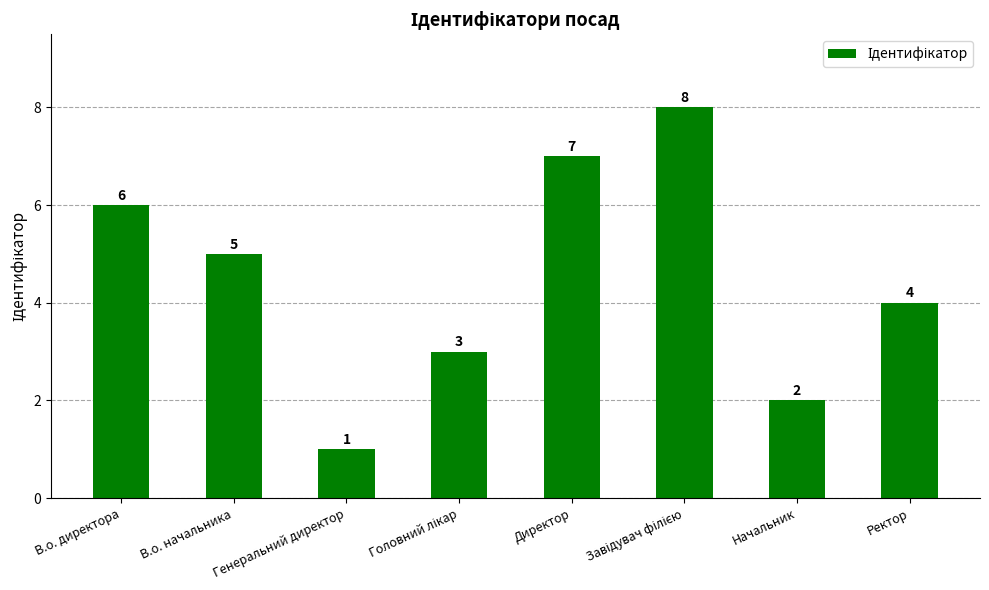

What is the ratio of the value at Ректор to the value at В.о. директора?

0.7